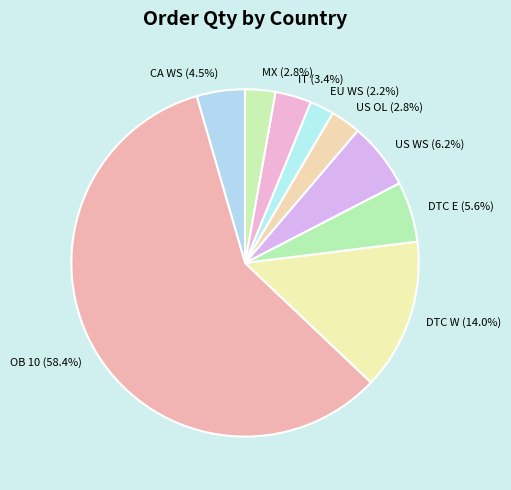

What percentage is NOT represented by CA WS?

95.5%